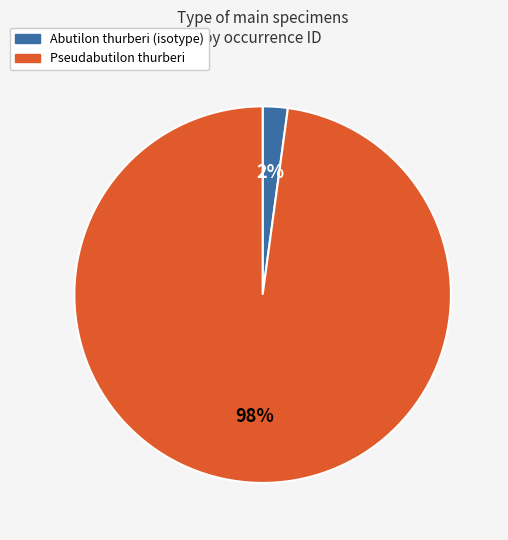

Is it true that Abutilon thurberi (isotype) is 17% of the pie?

False